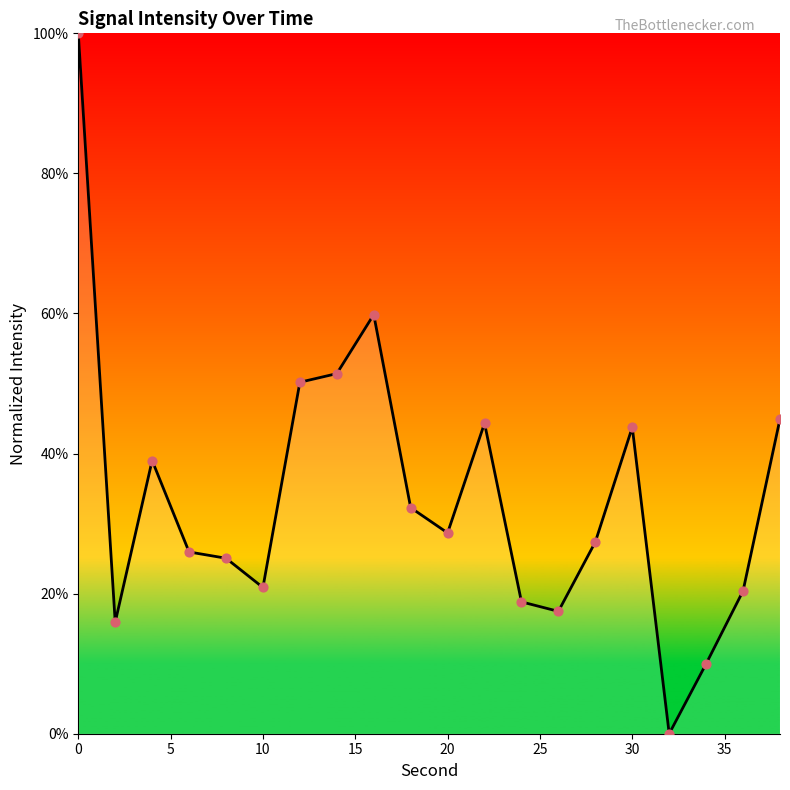

What is the difference between the maximum and minimum values?

100.0